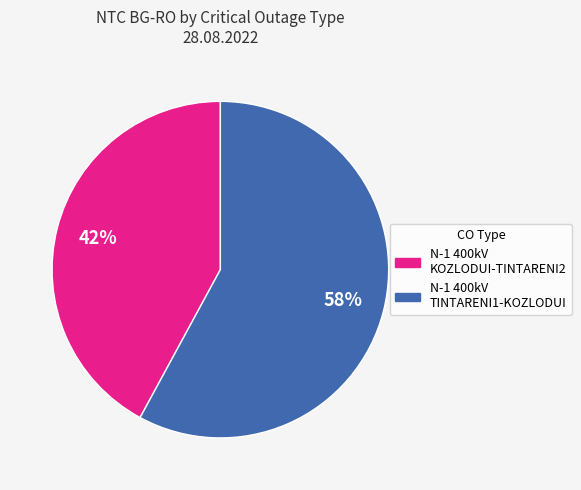

How many slices are in this pie chart?

2